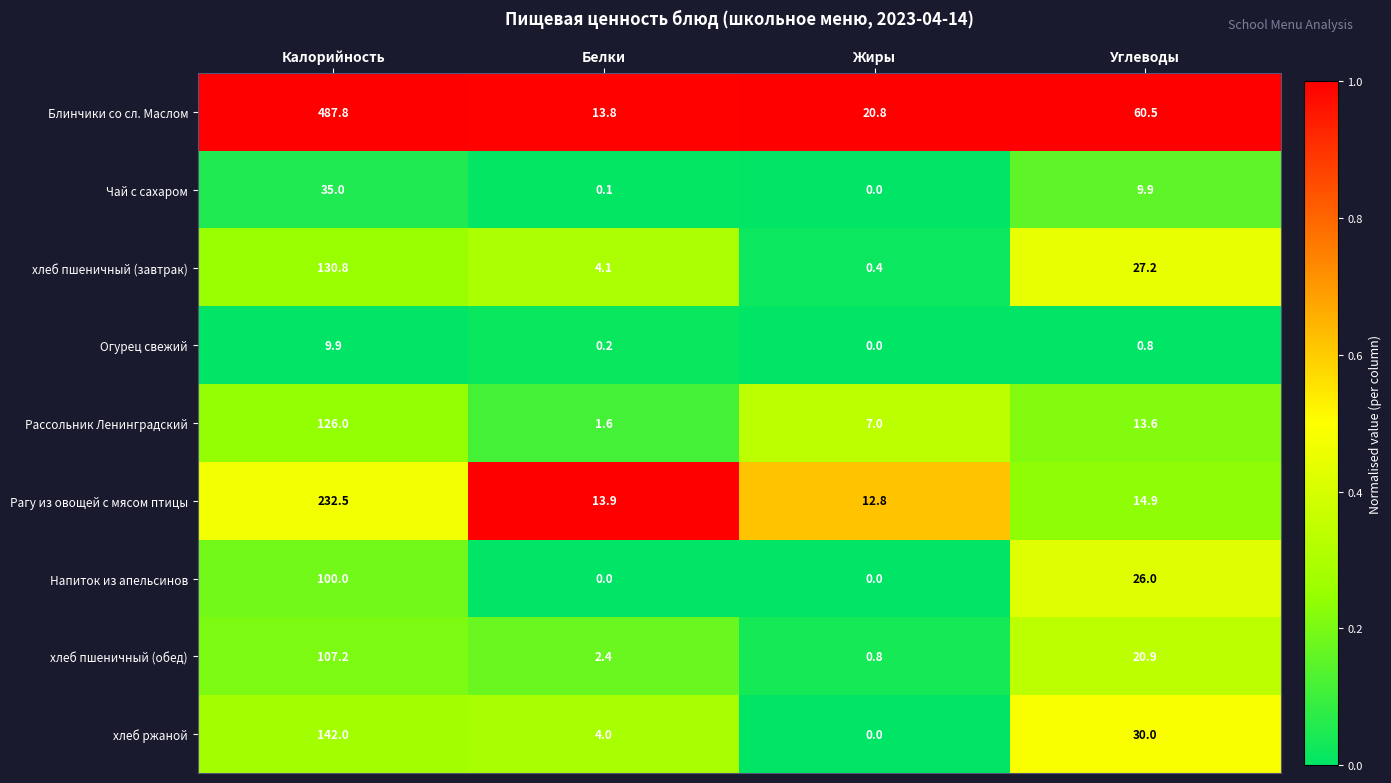

What is the difference between the Блинчики со сл. Маслом values at Калорийность and Углеводы?

427.3